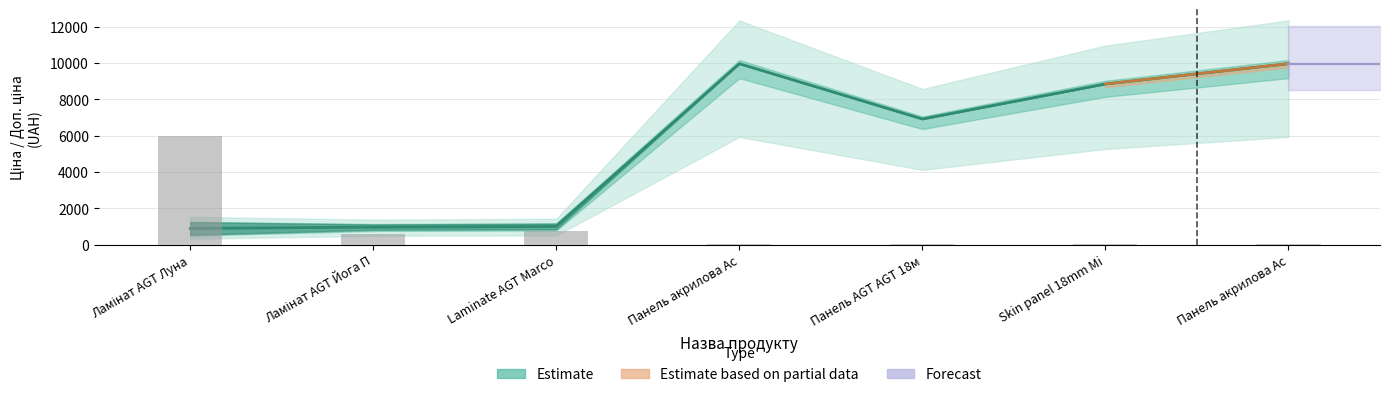

Are the bars grouped side by side (vs. stacked)?

Yes